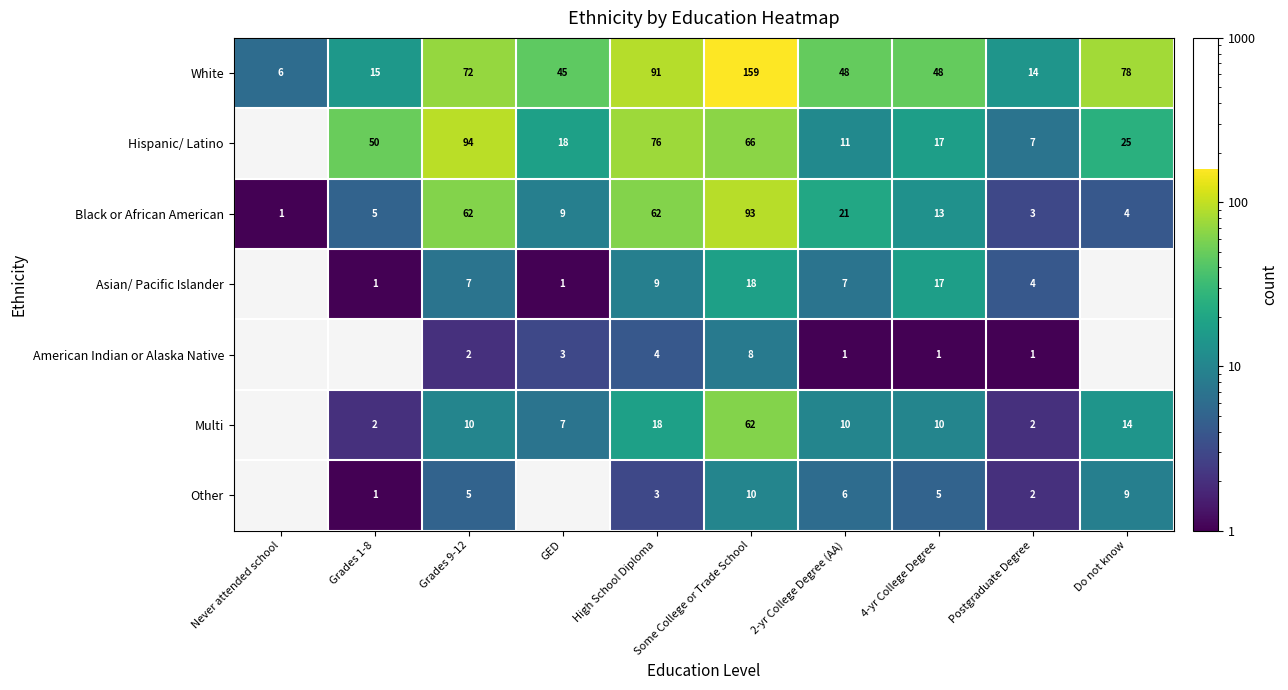

The value of White at Postgraduate Degree is 24. True or false?

False